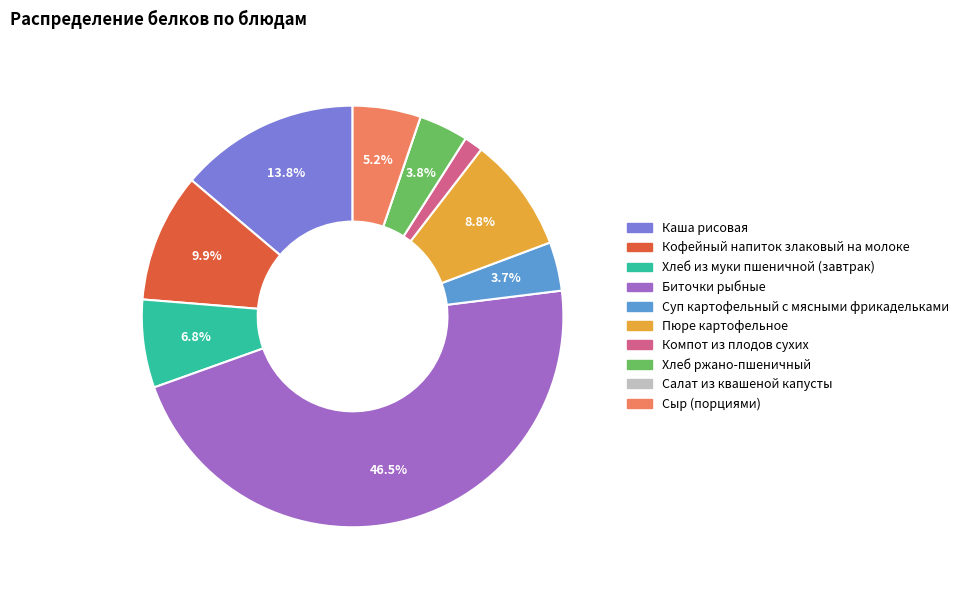

Does Каша рисовая account for over 50% of the chart?

No